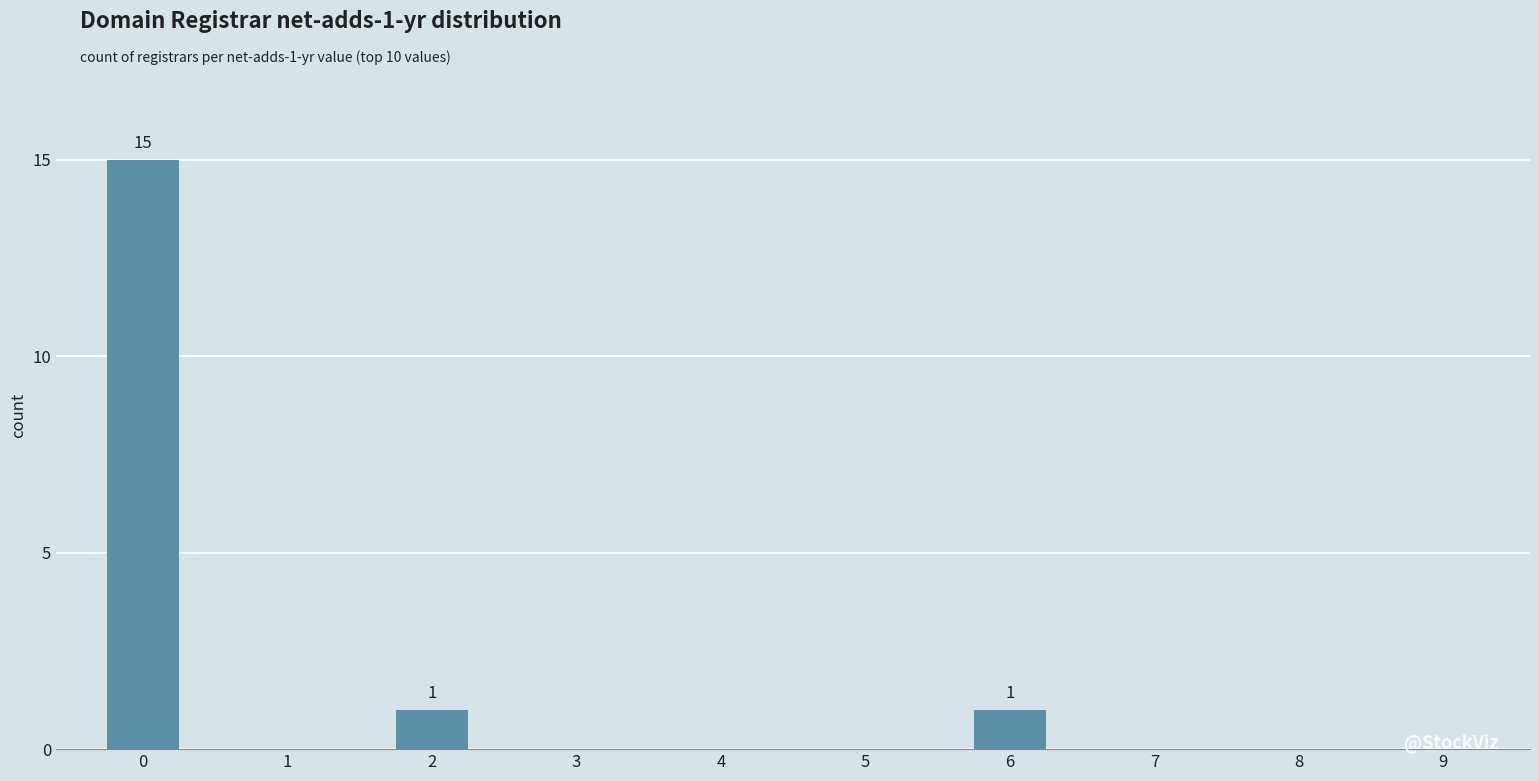

Reading left to right, extract all data points from this chart.

0=15	1=0	2=1	3=0	4=0	5=0	6=1	7=0	8=0	9=0